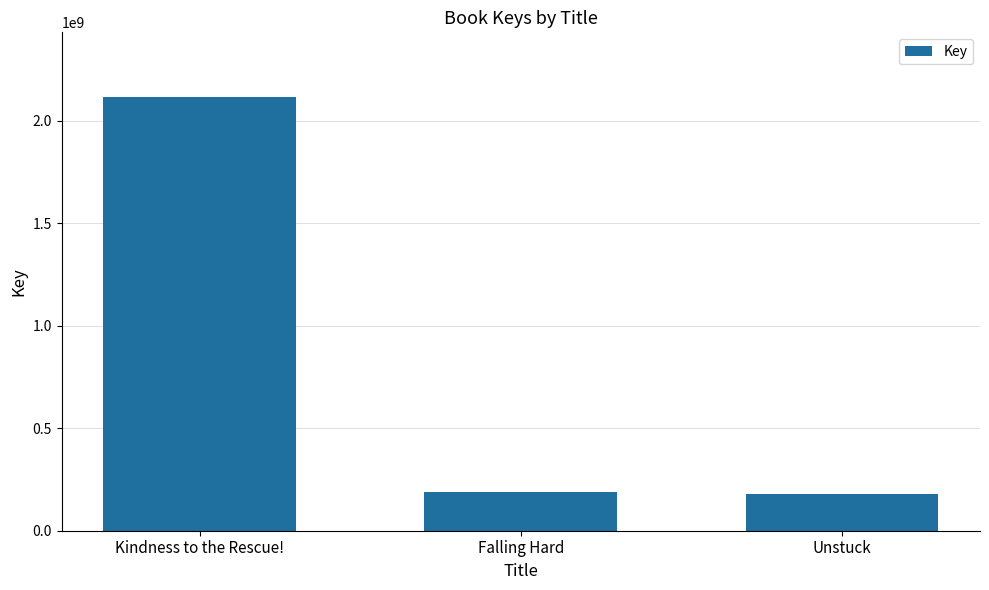

What is the sum of all values?

2479842370